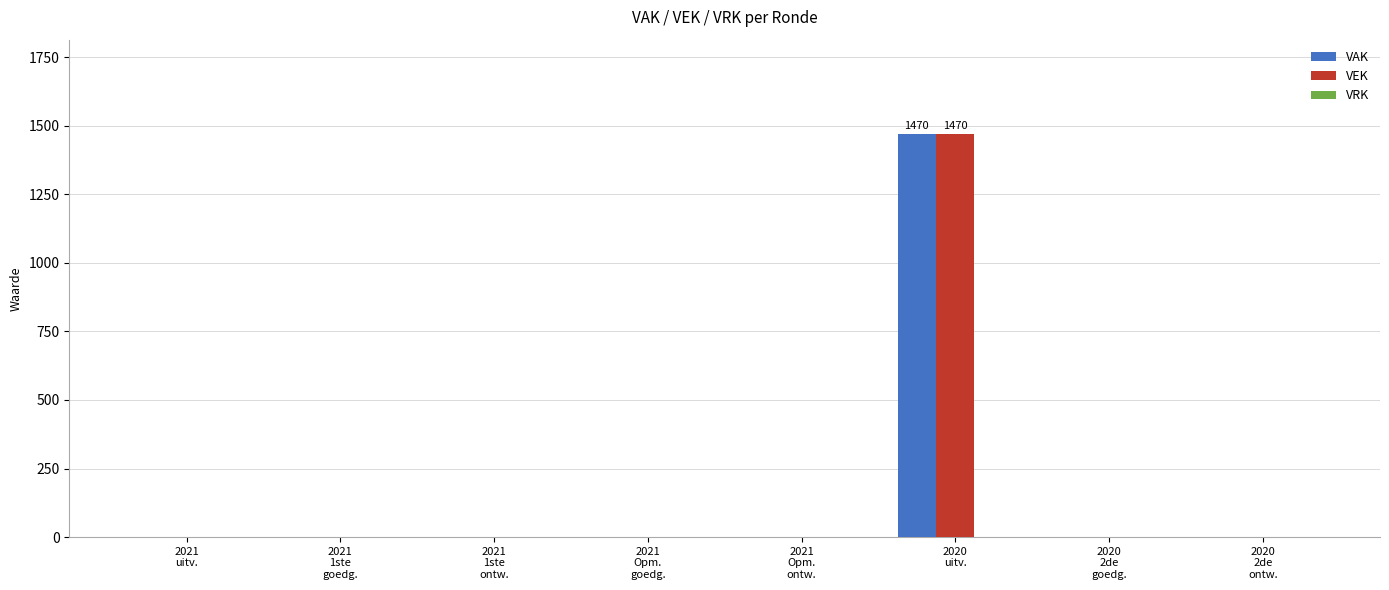

What is the greatest value displayed?

1470